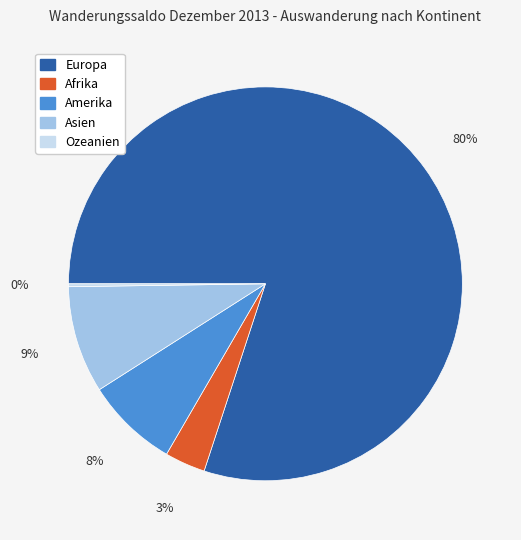

Which category has the biggest portion of the pie?

Europa